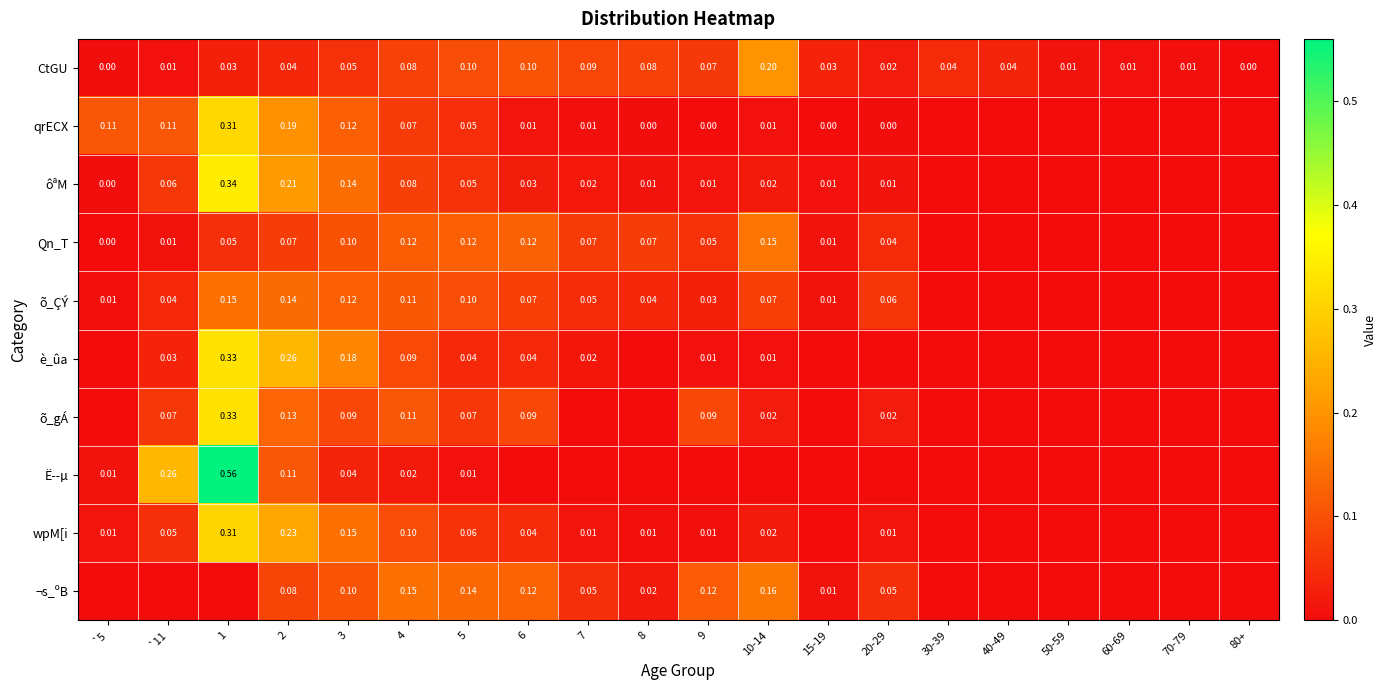

What is the maximum value shown in the chart?

0.6